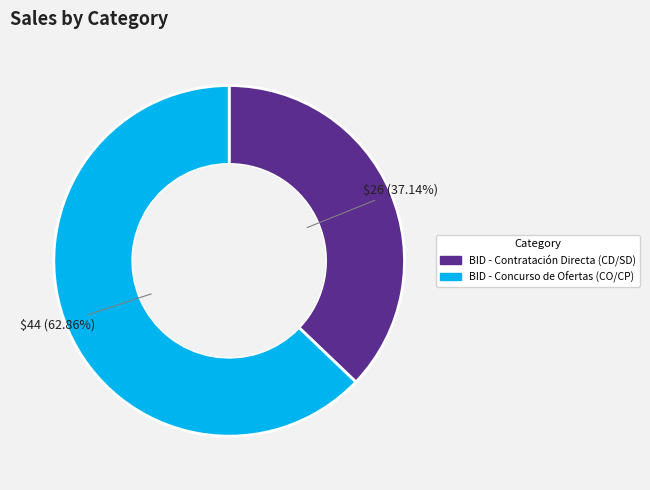

What percentage is the BID - Contratación Directa (CD/SD) slice, to the nearest percent?

37%